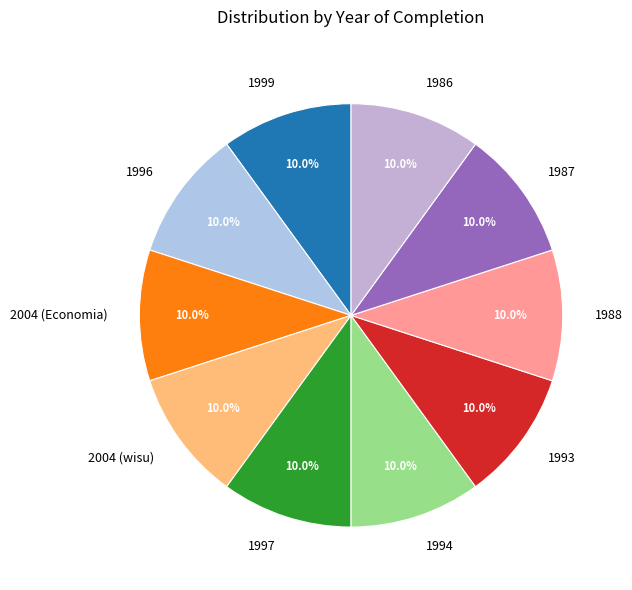

Is it true that 2004 (wisu) is 10% of the pie?

True